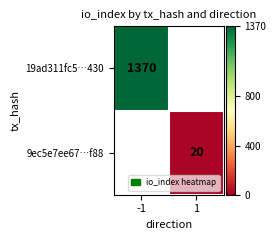

The value of 19ad311fc5…430 at -1 is 1370. True or false?

True